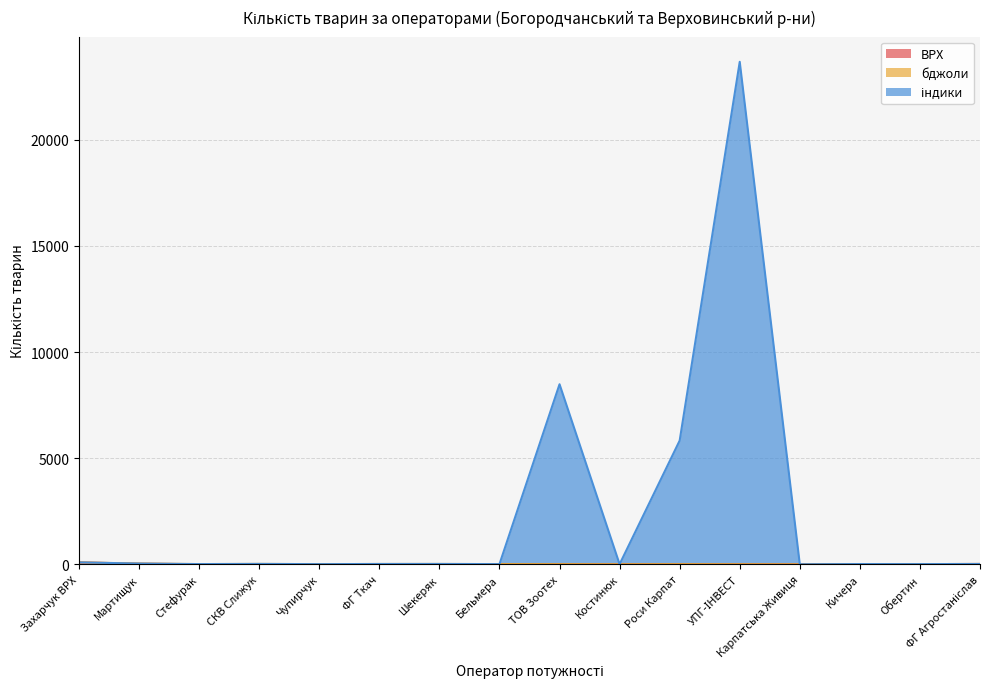

In індики, how many points are lower than both neighbors (excluding endpoints)?

6